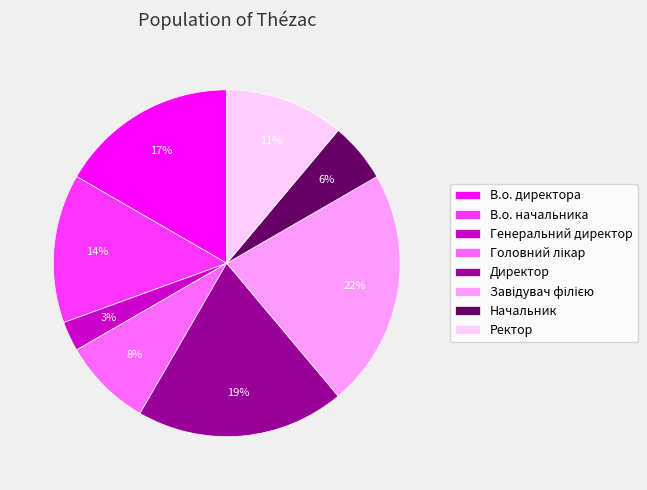

How many segments does this pie chart have?

8